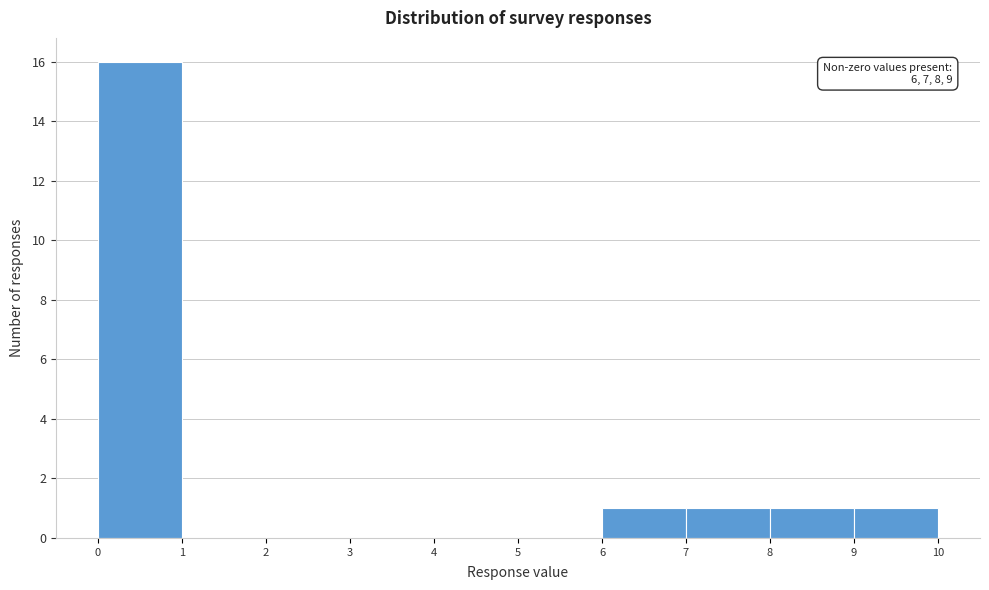

Over which range of the x-axis is the bar tallest?

0 to 1